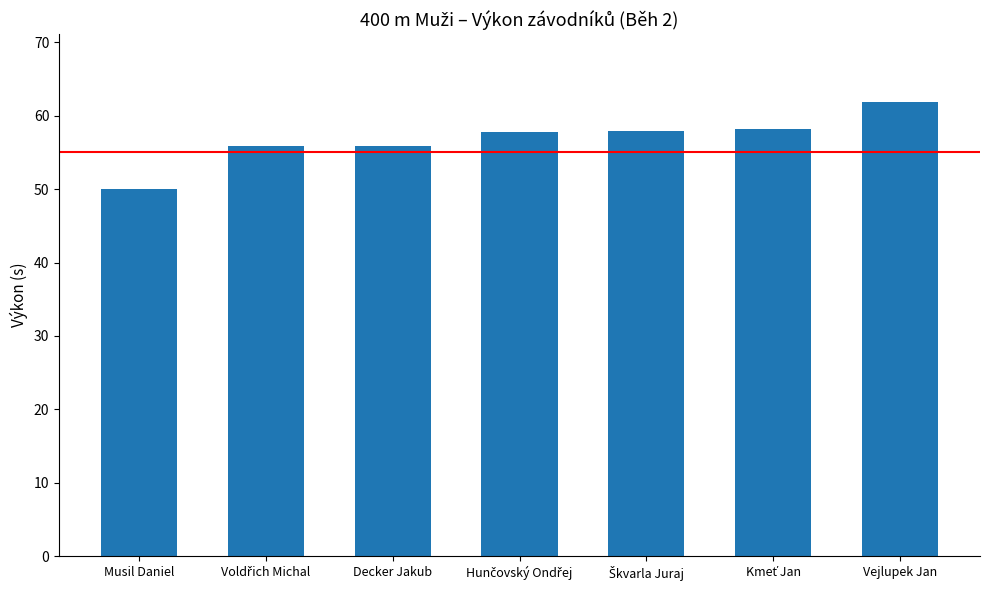

Count the number of values greater than 57.

4